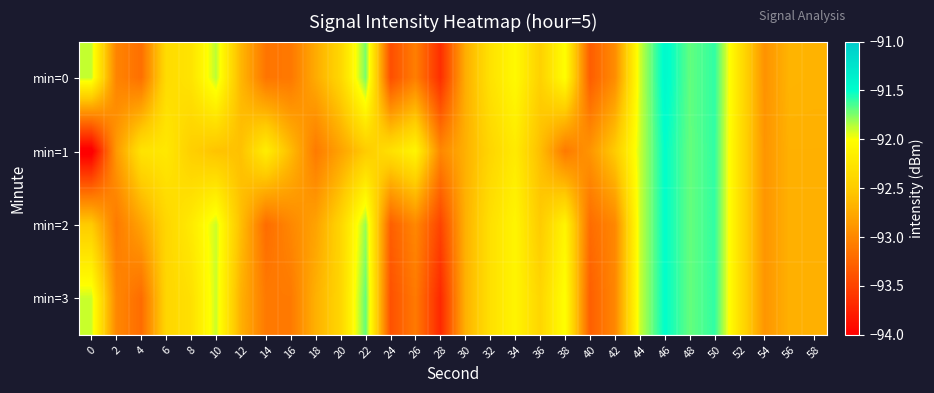

At how many categories does at least one series exceed -93?

29